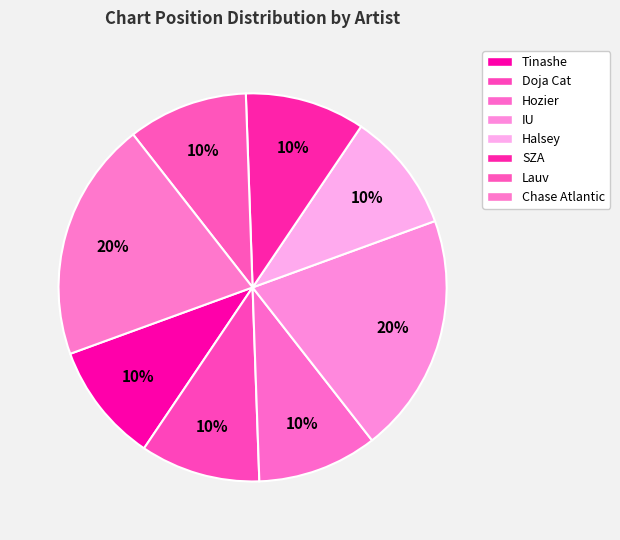

To the nearest percent, what percentage of the pie is Doja Cat?

10%